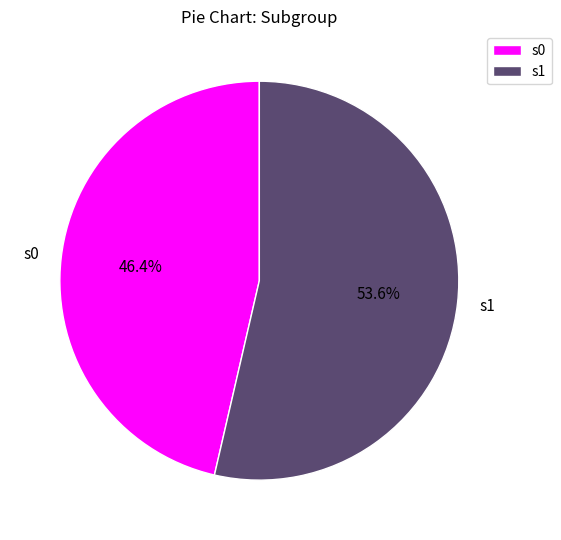

Does s0 represent more than half of the total?

No